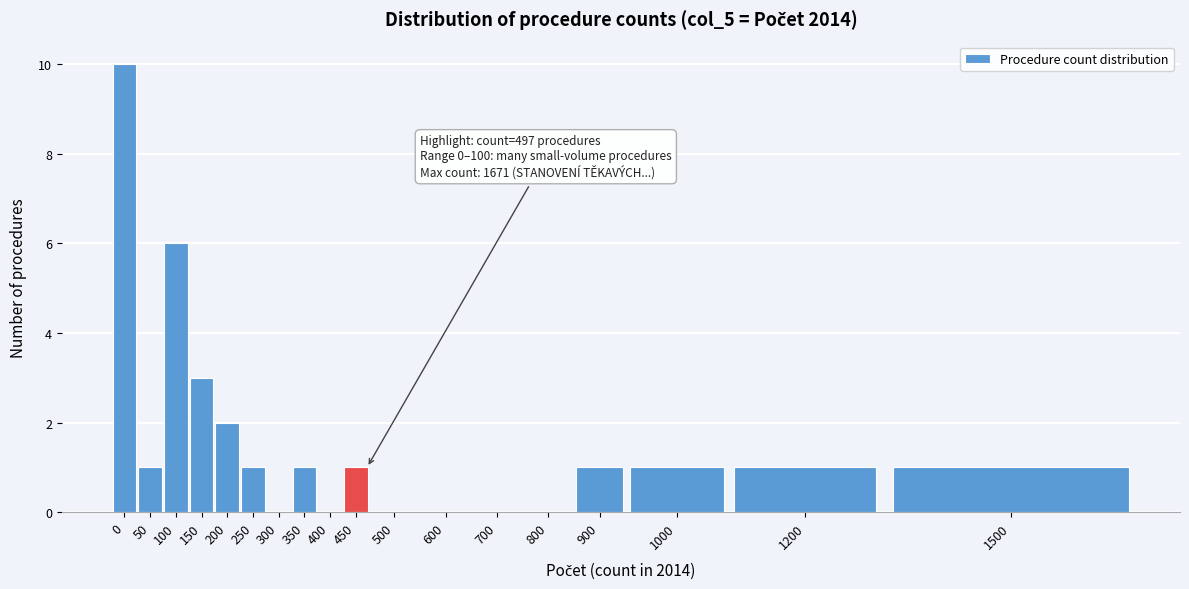

Reading left to right, list all the values displayed in this chart.

0=10	50=1	100=6	150=3	200=2	250=1	300=0	350=1	400=0	450=1	500=0	600=0	700=0	800=0	900=1	1000=1	1200=1	1500=1